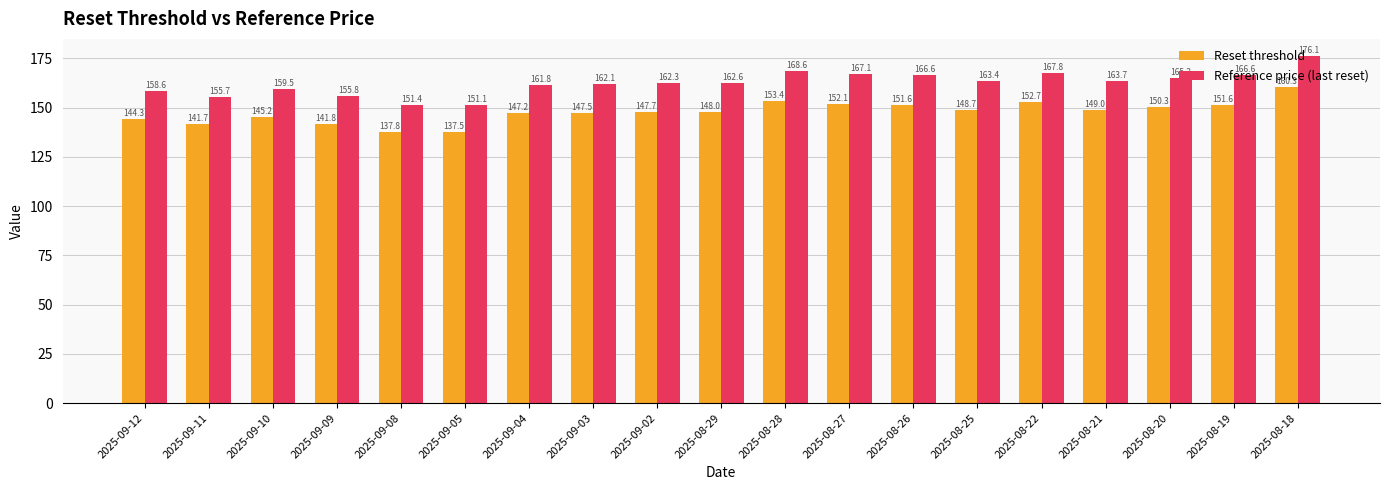

What is the total value across all series at 2025-08-26?

318.2